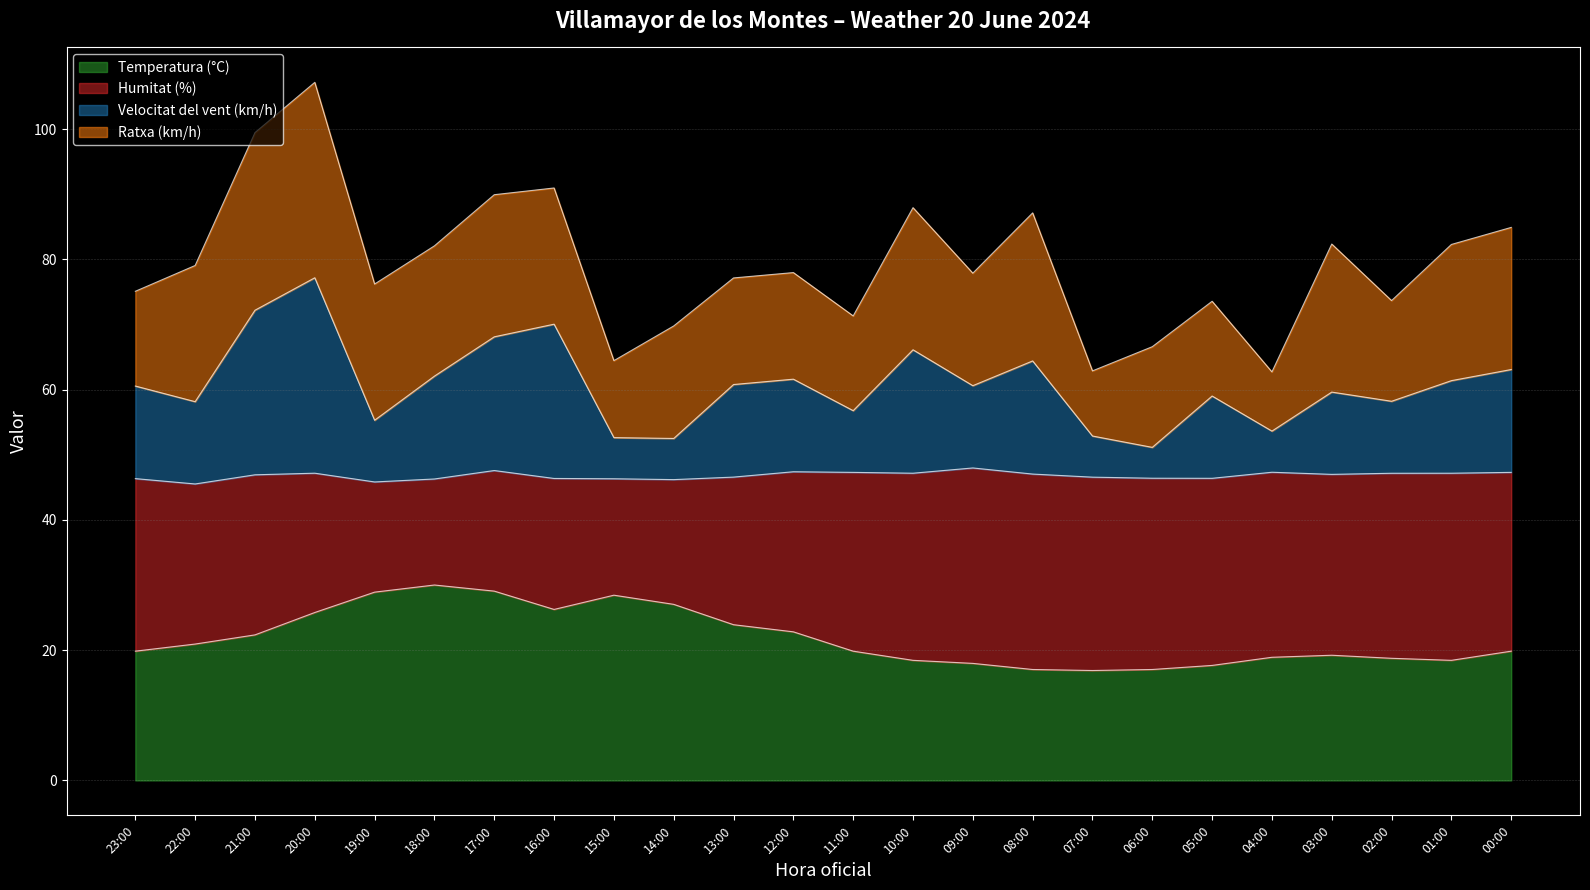

What is the minimum value for Temperatura (°C)?

16.9